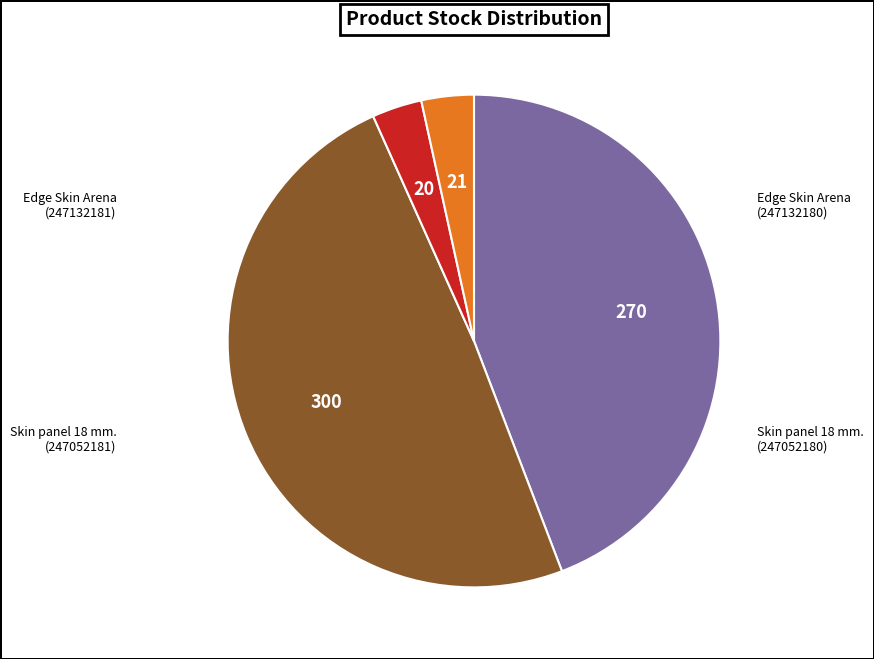

What is the smallest slice in the pie chart?

Skin panel 18 mm. (247052181)